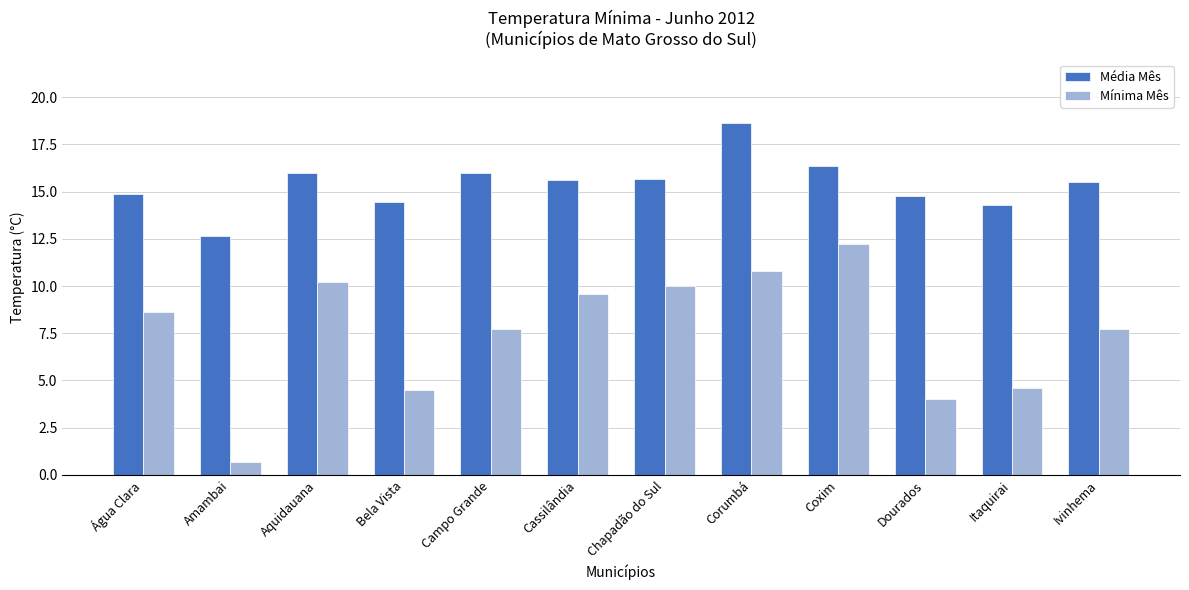

What is the maximum value shown in the chart?

18.6